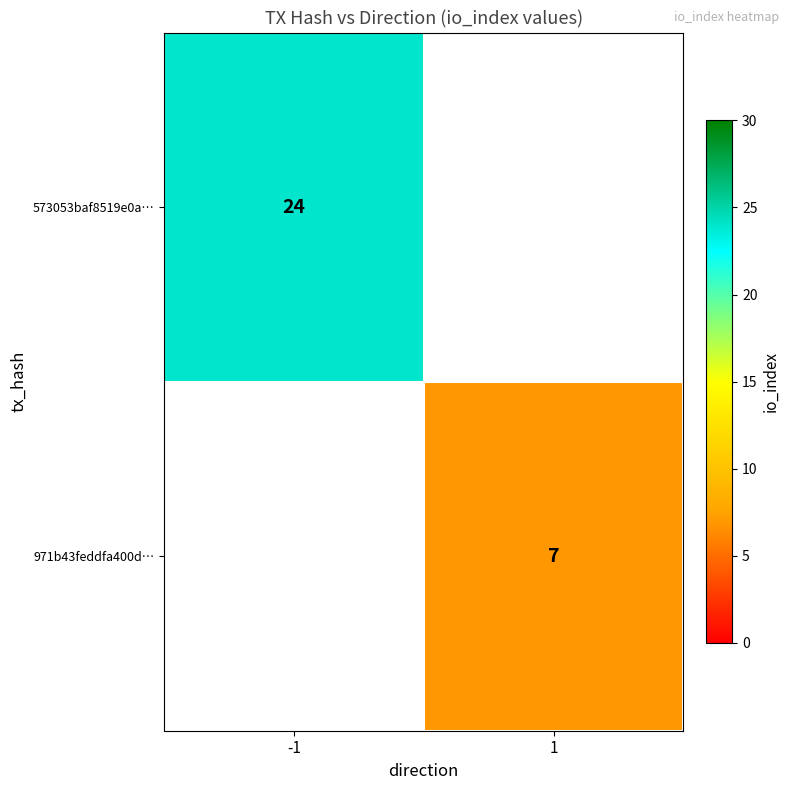

Is the value of 971b43feddfa400d… at 1 greater than the value of 573053baf8519e0a… at -1?

No